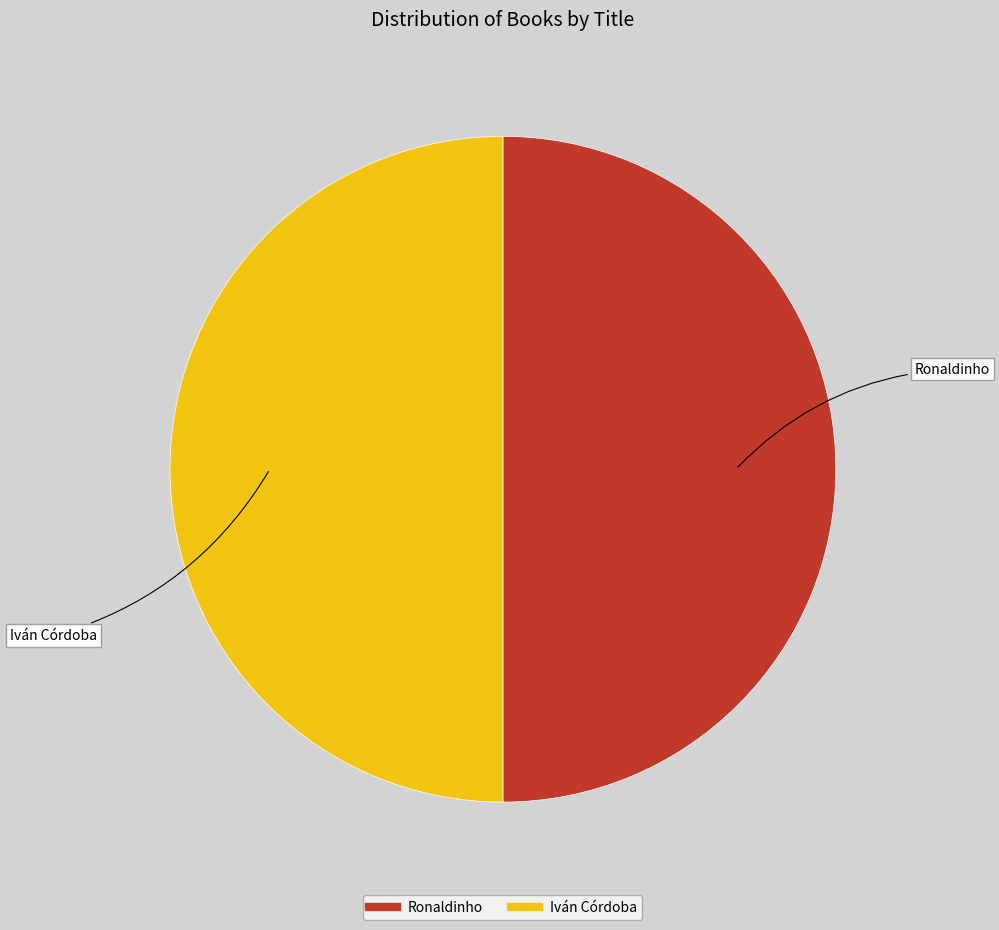

True or false: Ronaldinho accounts for 37% of the total.

False